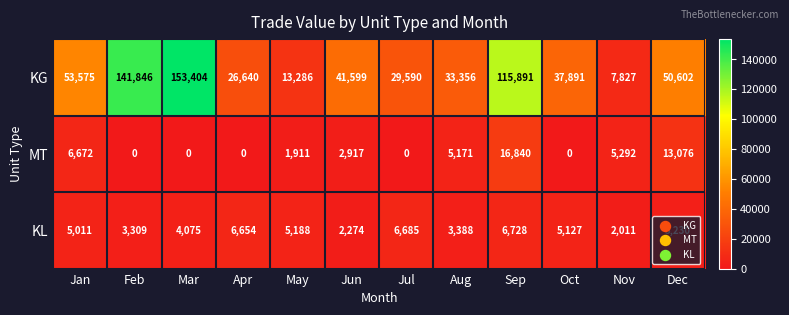

Between Mar and Sep, which series saw the biggest shift?

KG